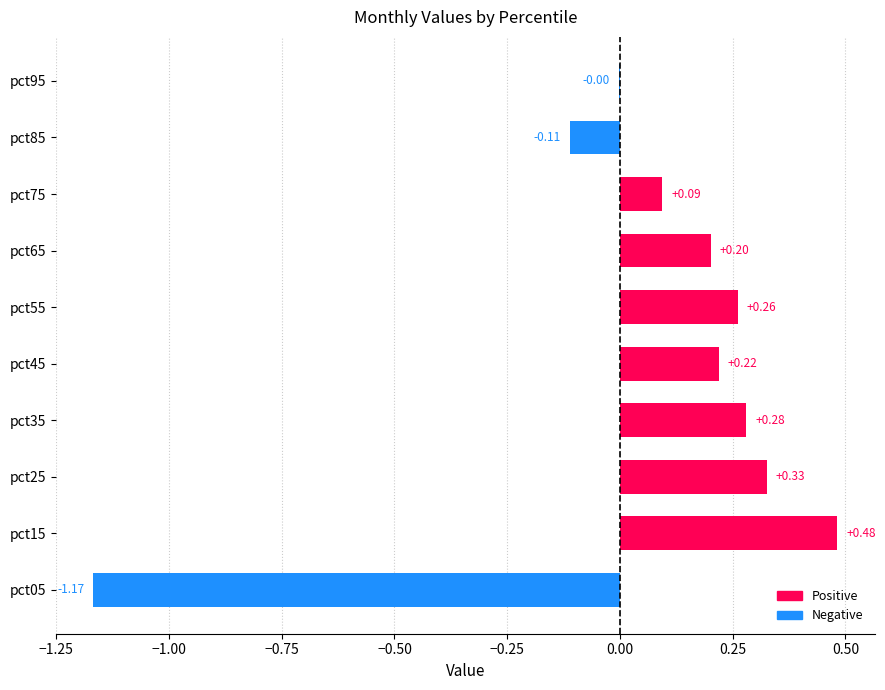

Are the bars horizontal?

Yes